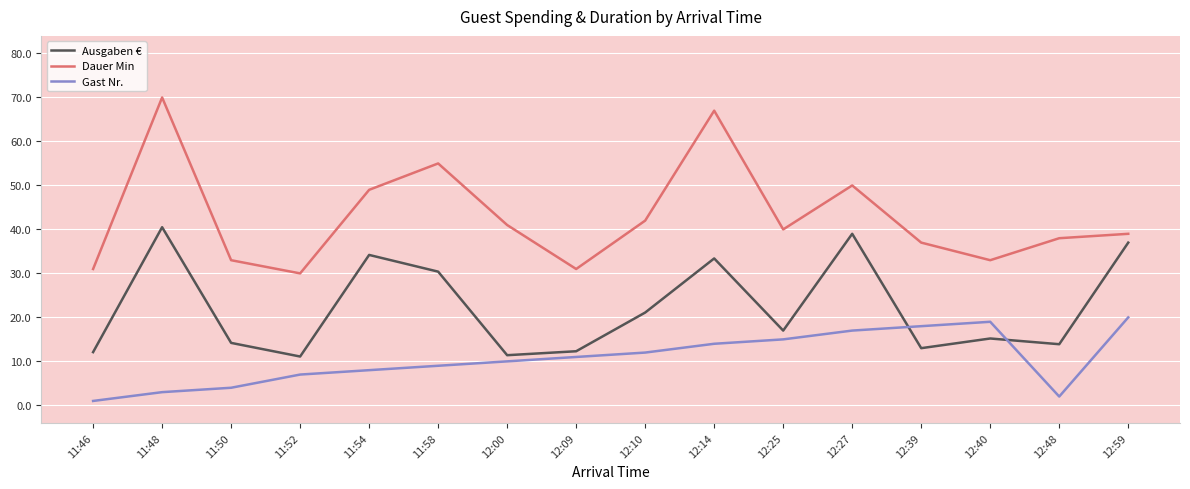

The Ausgaben € series shows 11.4 at 12:00. True or false?

True